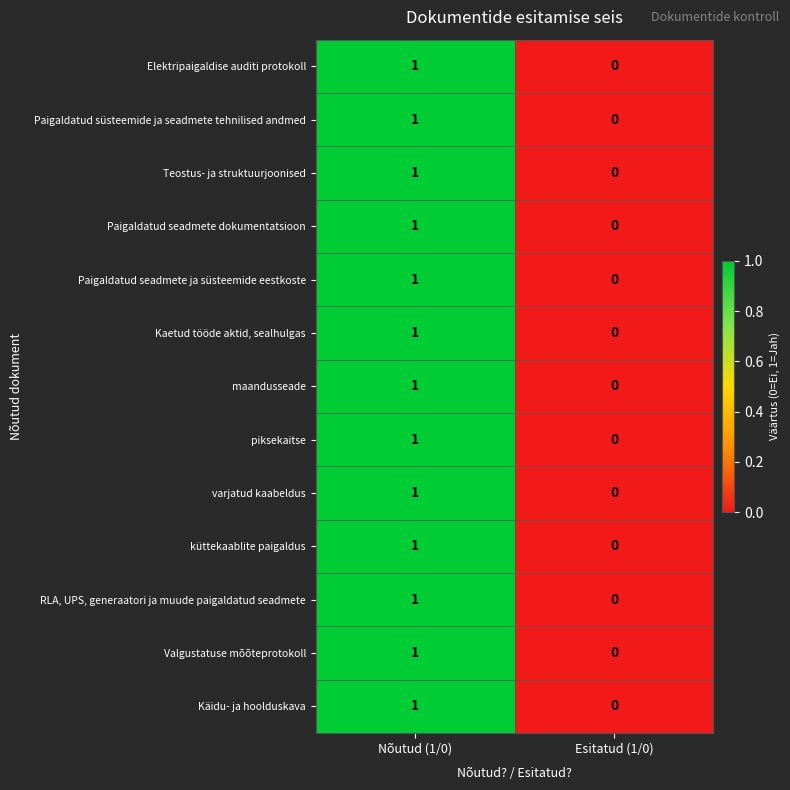

How many distinct data groups are displayed?

13